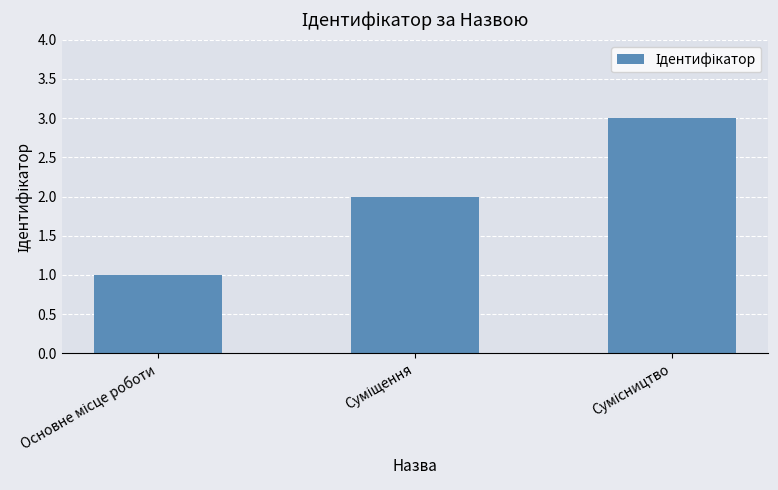

What is the greatest value displayed?

3